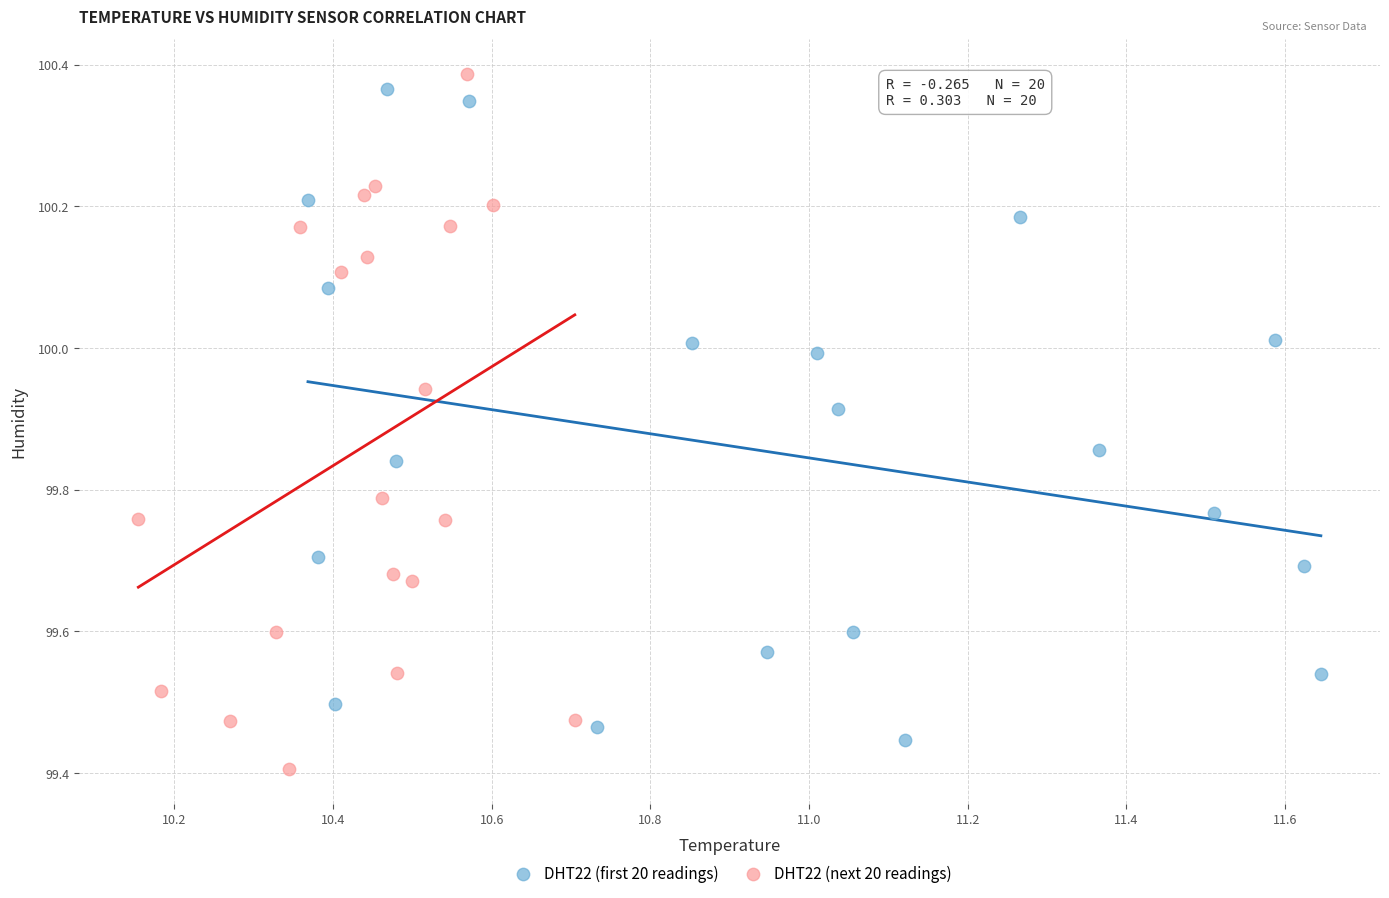

What are all the series names shown in the legend?

DHT22 (first 20 readings), DHT22 (next 20 readings)